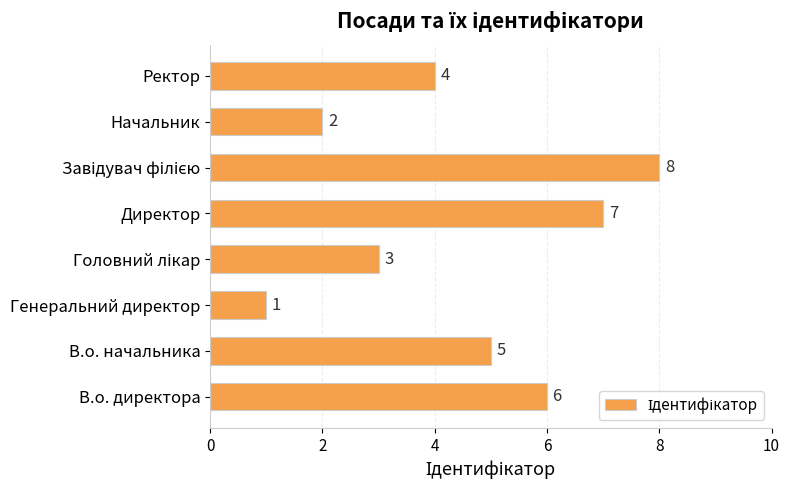

Count the values in the range 3 to 7.

5